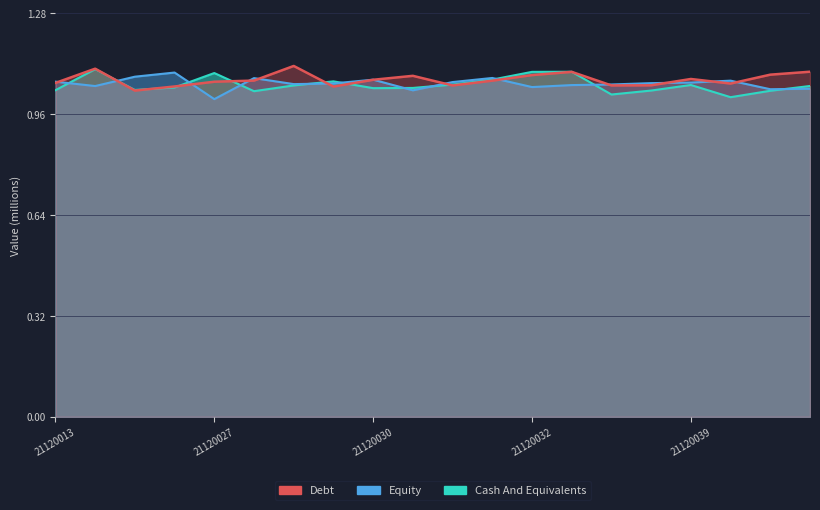

How many interior local peaks does the Equity series have?

5